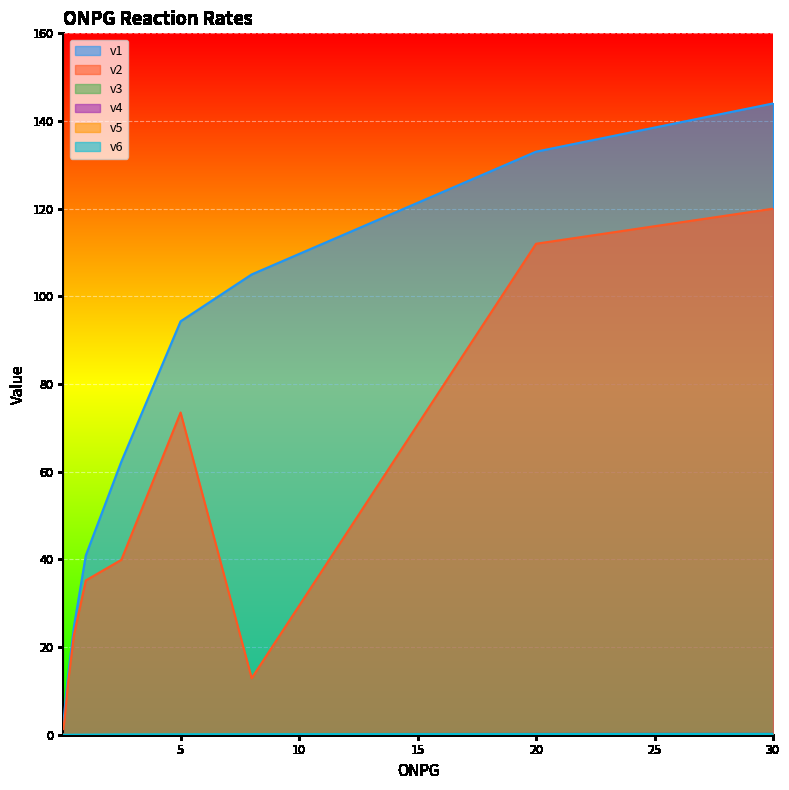

How many lines are shown in the chart?

6